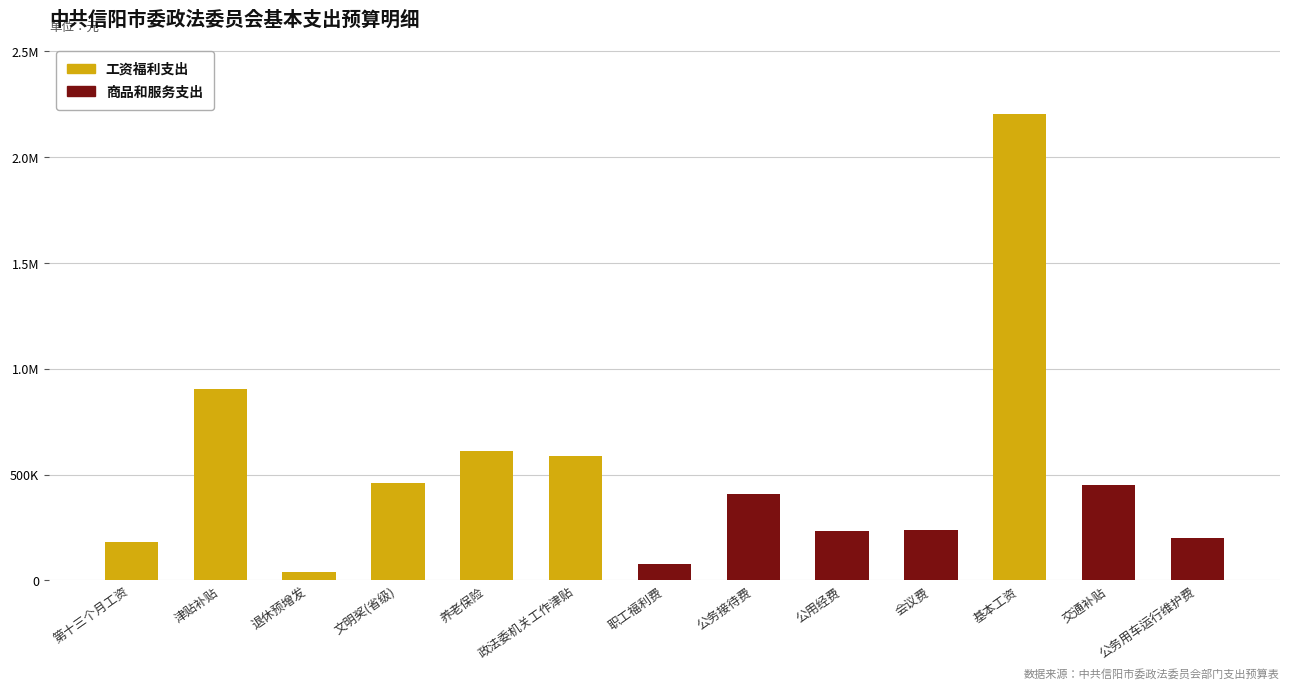

At how many categories does at least one series exceed 1491694?

1